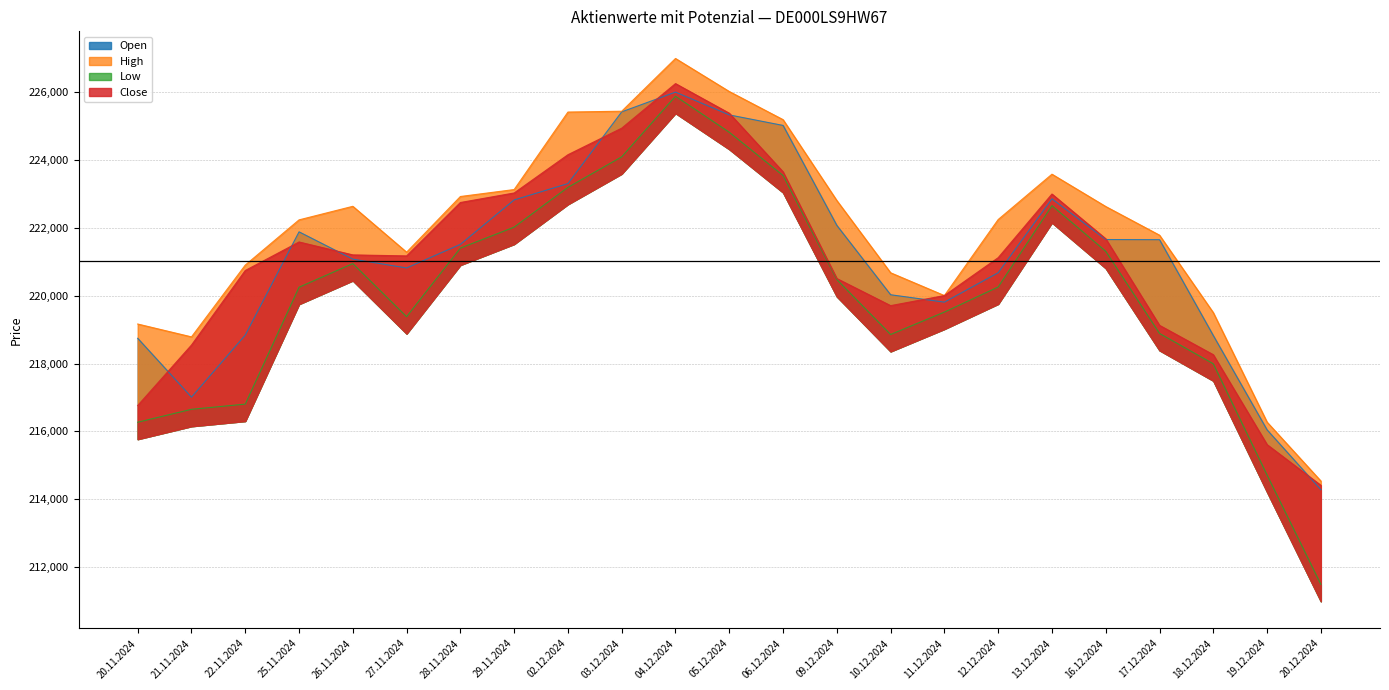

Reading right to left, what are all the values shown in this chart?

Open: 20.12.2024=214281	19.12.2024=216045	18.12.2024=218826	17.12.2024=221653	16.12.2024=221657	13.12.2024=222857	12.12.2024=220678	11.12.2024=219811	10.12.2024=220029	09.12.2024=222074	06.12.2024=225022	05.12.2024=225332	04.12.2024=226004	03.12.2024=225422	02.12.2024=223307	29.11.2024=222825	28.11.2024=221515	27.11.2024=220819	26.11.2024=221079	25.11.2024=221884	22.11.2024=218839	21.11.2024=217010	20.11.2024=218745
High: 20.12.2024=214537	19.12.2024=216273	18.12.2024=219502	17.12.2024=221786	16.12.2024=222631	13.12.2024=223584	12.12.2024=222247	11.12.2024=220005	10.12.2024=220677	09.12.2024=222807	06.12.2024=225192	05.12.2024=226022	04.12.2024=226996	03.12.2024=225441	02.12.2024=225416	29.11.2024=223131	28.11.2024=222926	27.11.2024=221284	26.11.2024=222637	25.11.2024=222237	22.11.2024=220904	21.11.2024=218787	20.11.2024=219166
Low: 20.12.2024=211489	19.12.2024=214713	18.12.2024=217993	17.12.2024=218889	16.12.2024=221311	13.12.2024=222657	12.12.2024=220258	11.12.2024=219518	10.12.2024=218857	09.12.2024=220477	06.12.2024=223545	05.12.2024=224820	04.12.2024=225883	03.12.2024=224096	02.12.2024=223196	29.11.2024=222023	28.11.2024=221405	27.11.2024=219382	26.11.2024=220948	25.11.2024=220251	22.11.2024=216804	21.11.2024=216651	20.11.2024=216270
Close: 20.12.2024=214410	19.12.2024=215610	18.12.2024=218261	17.12.2024=219127	16.12.2024=221680	13.12.2024=222999	12.12.2024=221122	11.12.2024=220005	10.12.2024=219708	09.12.2024=220507	06.12.2024=223653	05.12.2024=225382	04.12.2024=226255	03.12.2024=224941	02.12.2024=224158	29.11.2024=223030	28.11.2024=222749	27.11.2024=221174	26.11.2024=221204	25.11.2024=221585	22.11.2024=220744	21.11.2024=218546	20.11.2024=216763